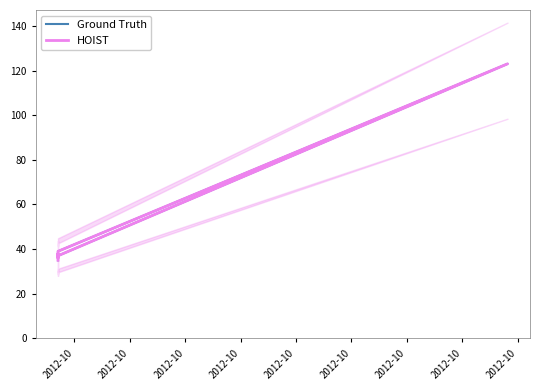

Read the HOIST value at 2012-10, to the nearest 10.

40